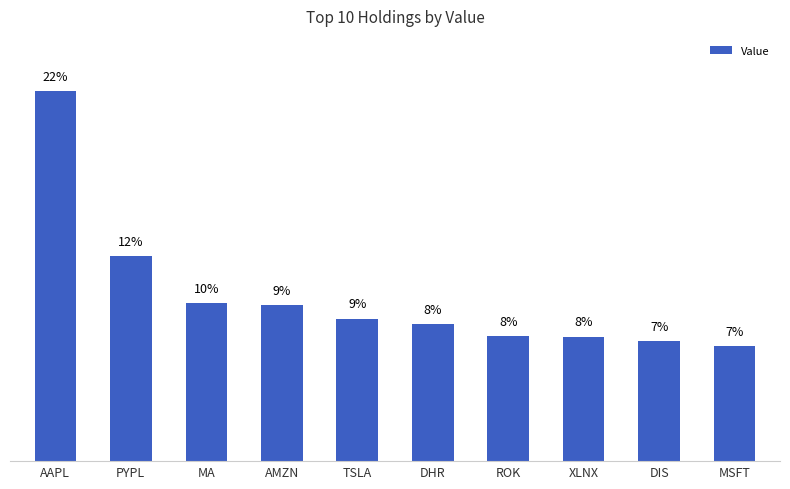

What is the minimum value shown in the chart?

6.9